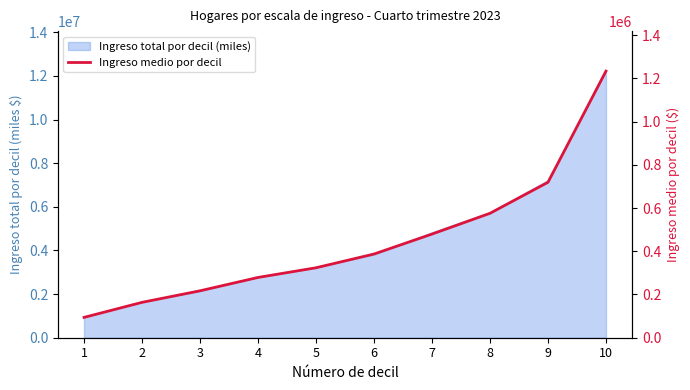

The chart shows a value of 127940 at 3. True or false?

False